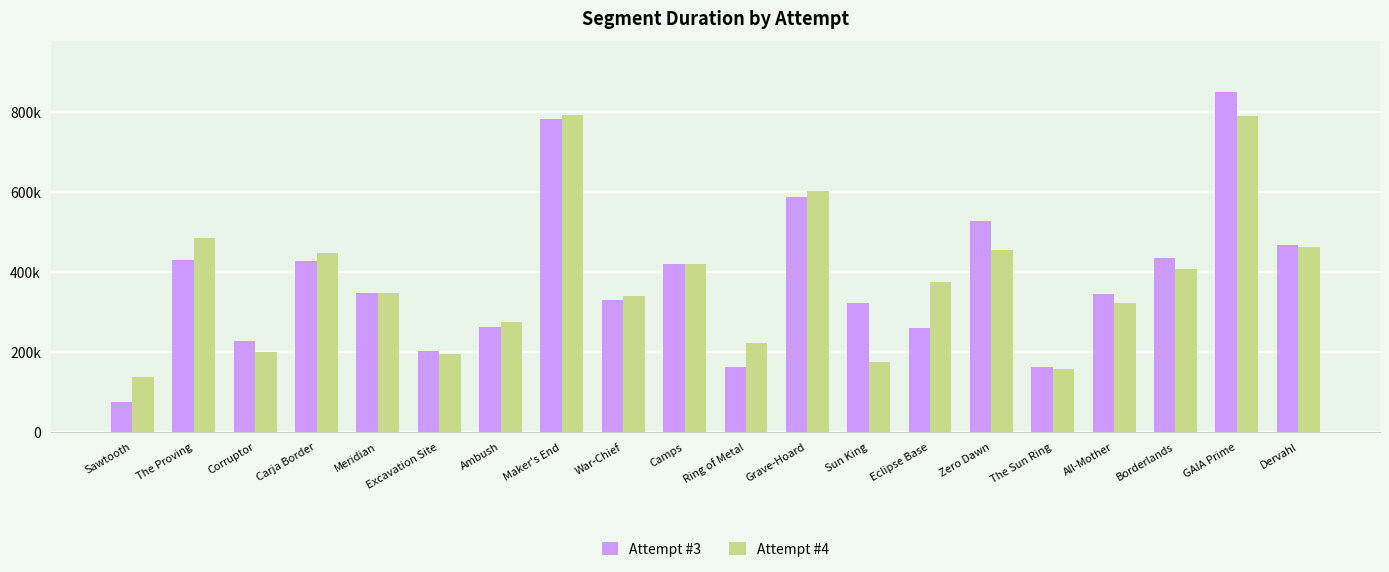

Does the chart contain any negative values?

No